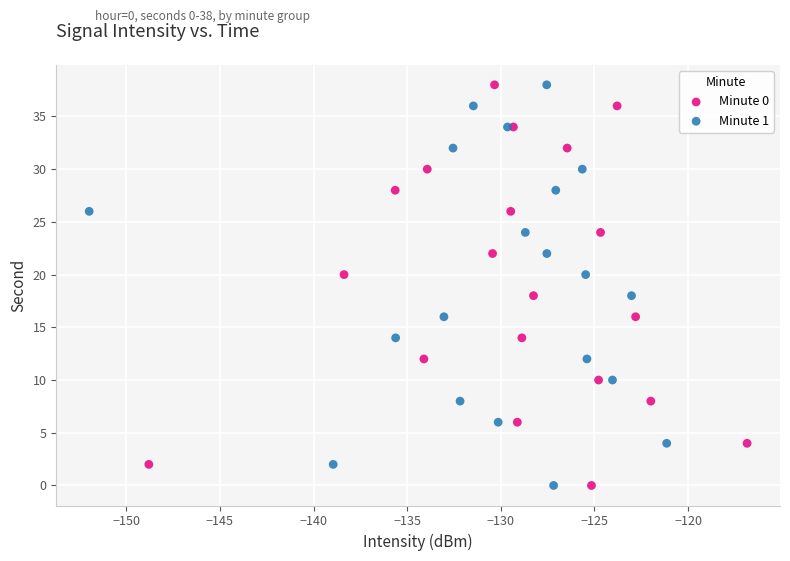

What are all the series names shown in the legend?

Minute 0, Minute 1